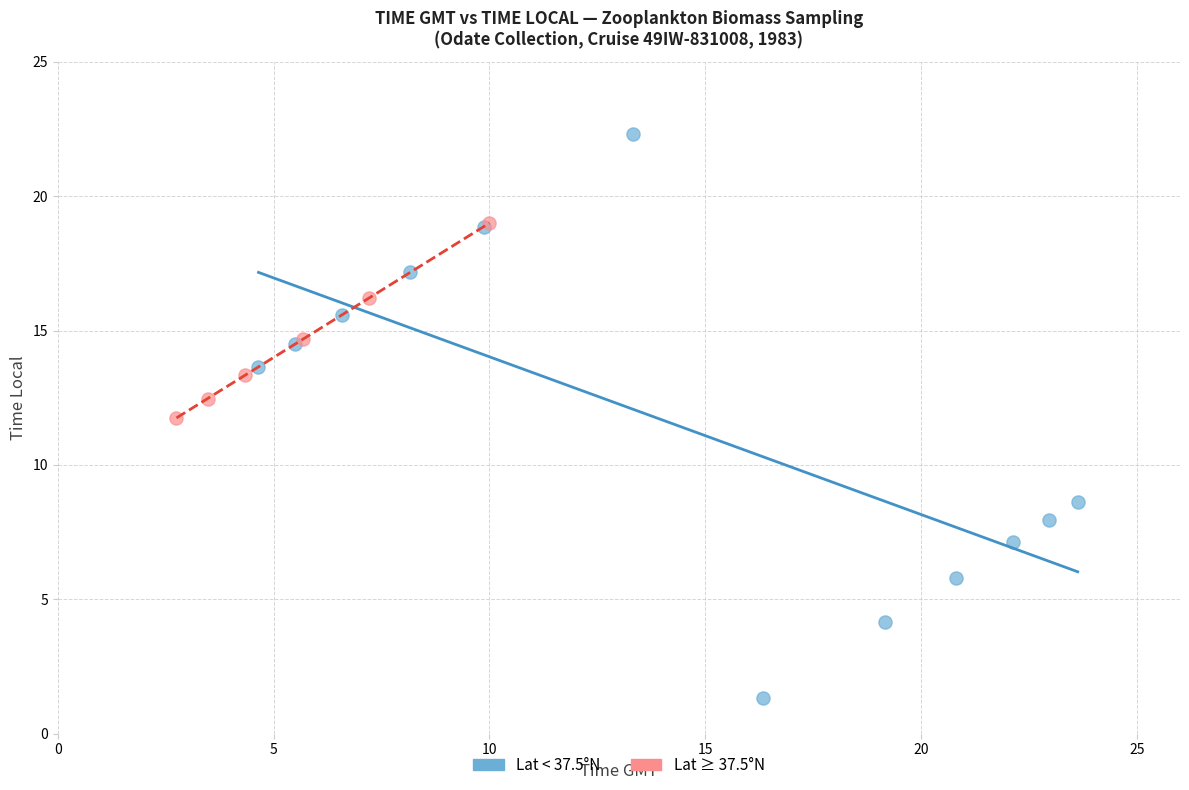

What are all the series names shown in the legend?

Lat < 37.5°N, Lat ≥ 37.5°N